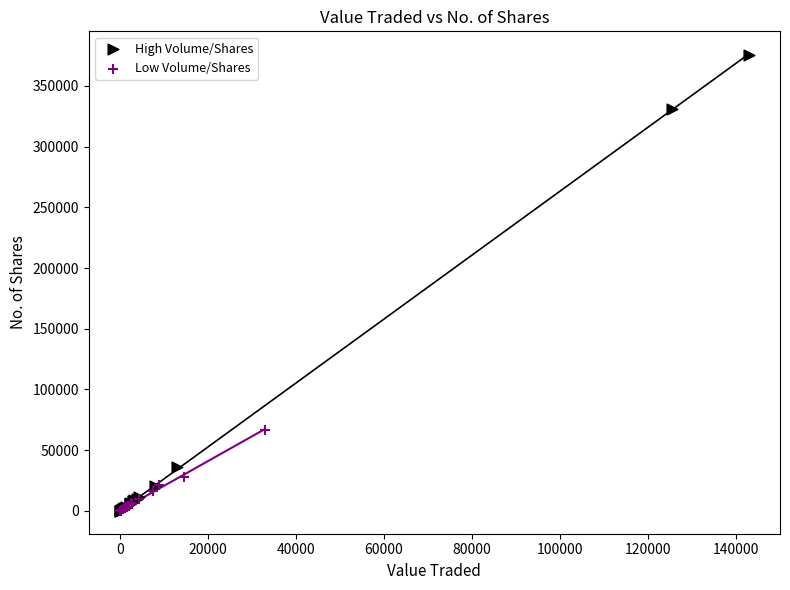

Which series has the widest spread of Y values?

High Volume/Shares